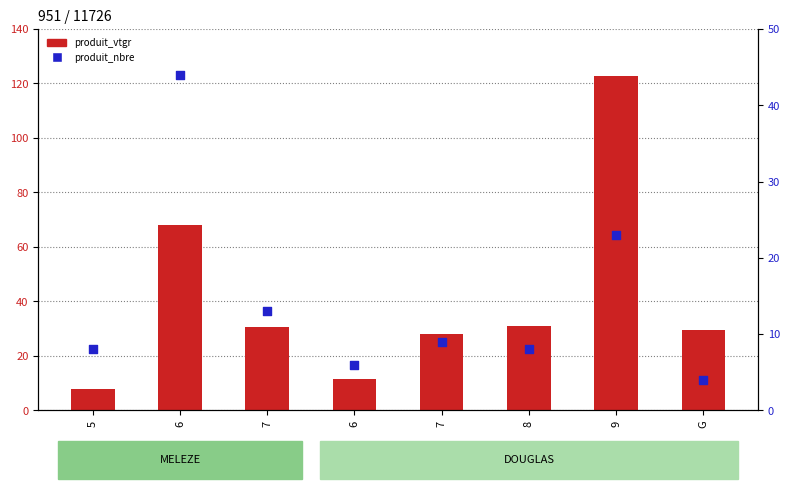

At which category is the sum across all series the highest?

9